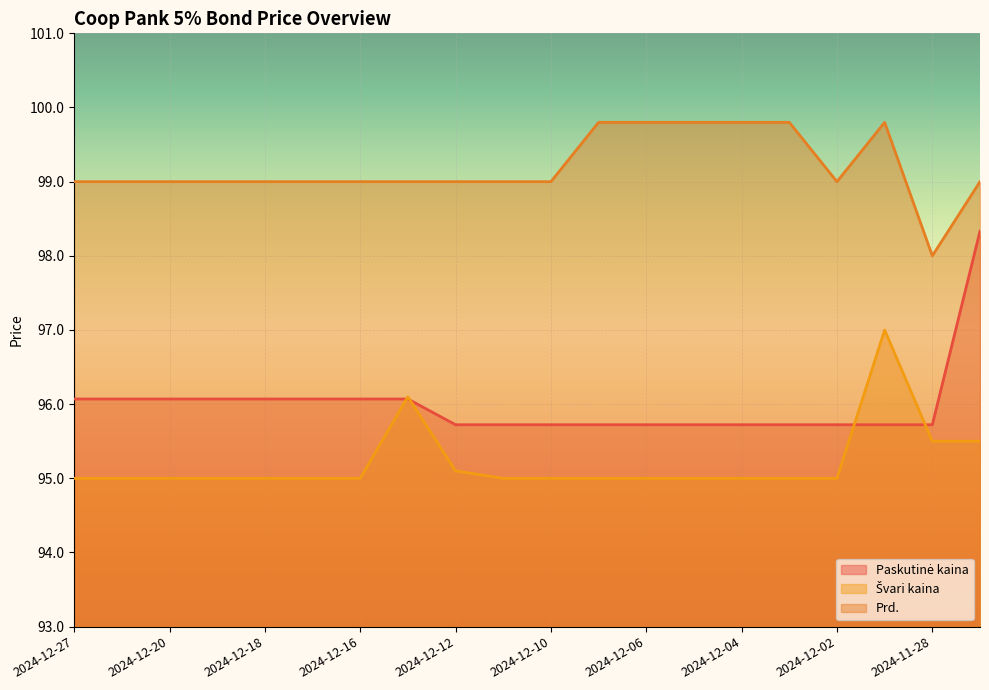

What is the minimum value shown in the chart?

95.0